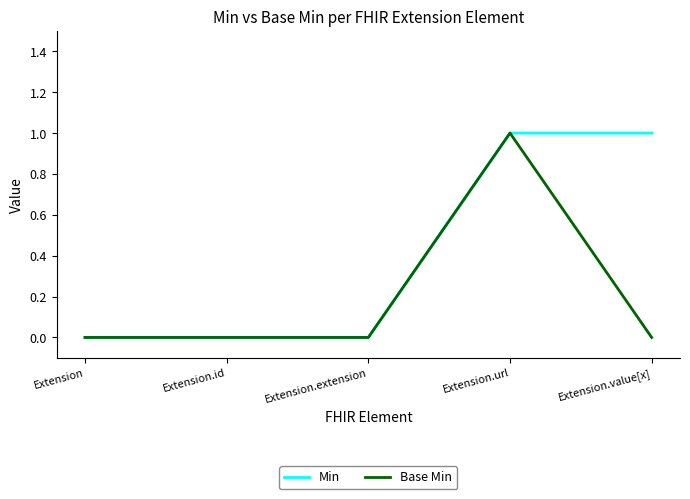

Which category has the highest value in the Base Min series?

Extension.url